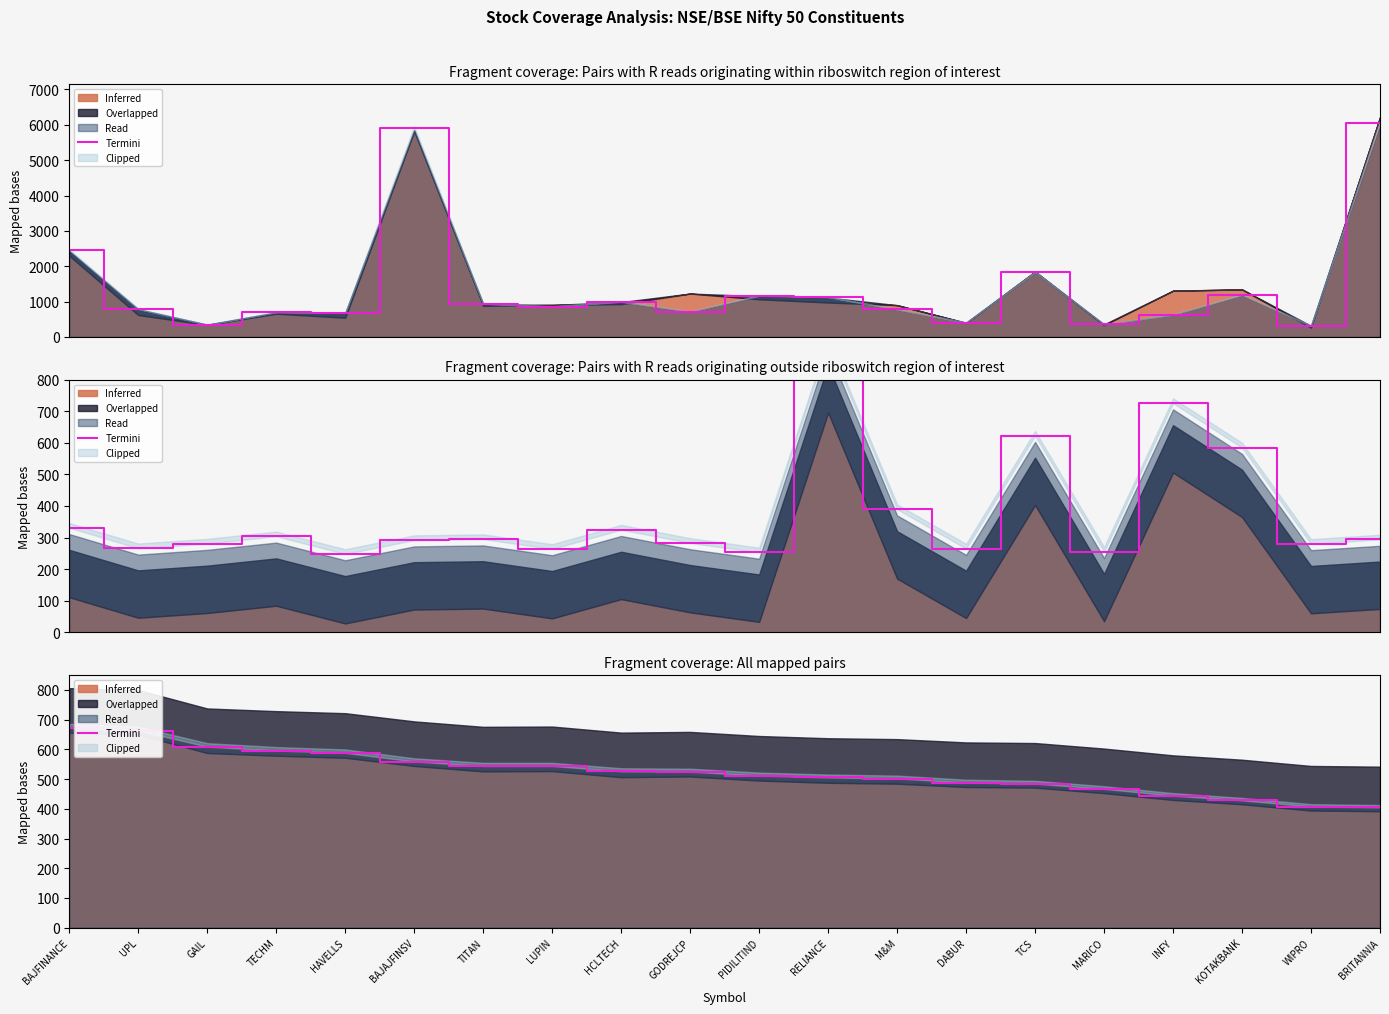

Which category has the lowest value across all series?

BRITANNIA